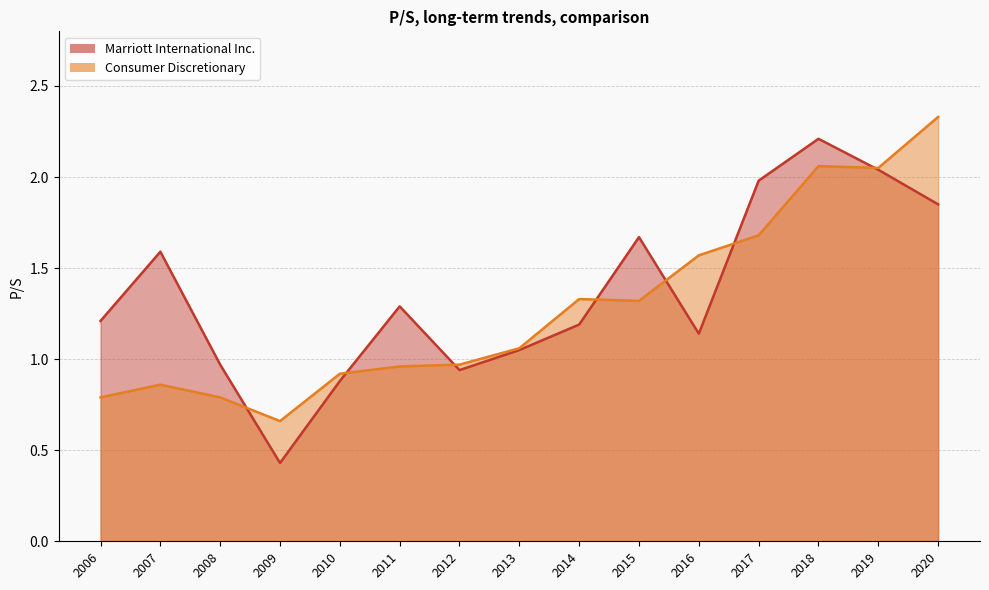

Is the value of Marriott International Inc. at 2011 greater than the value of Consumer Discretionary at 2013?

Yes